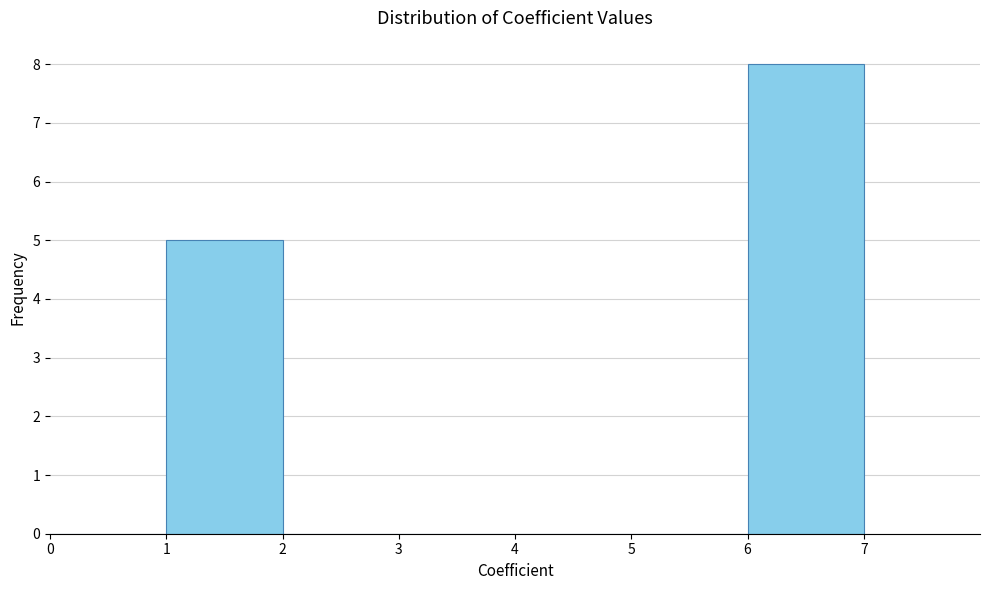

What is the height of the bar covering 1 to 2 on the x-axis? The values are not printed on the chart, so give them approximately, as read against the axis.

5